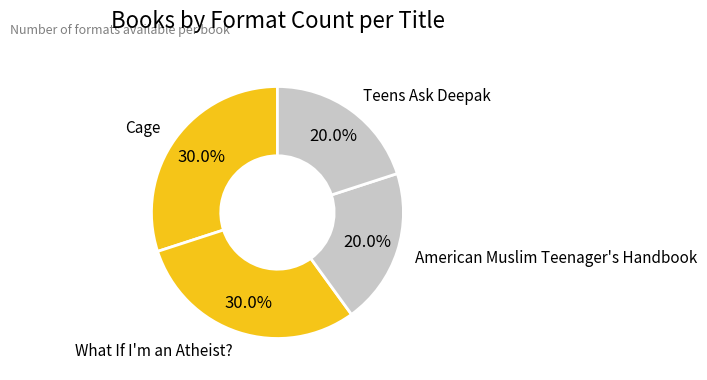

How many slices are in this pie chart?

4